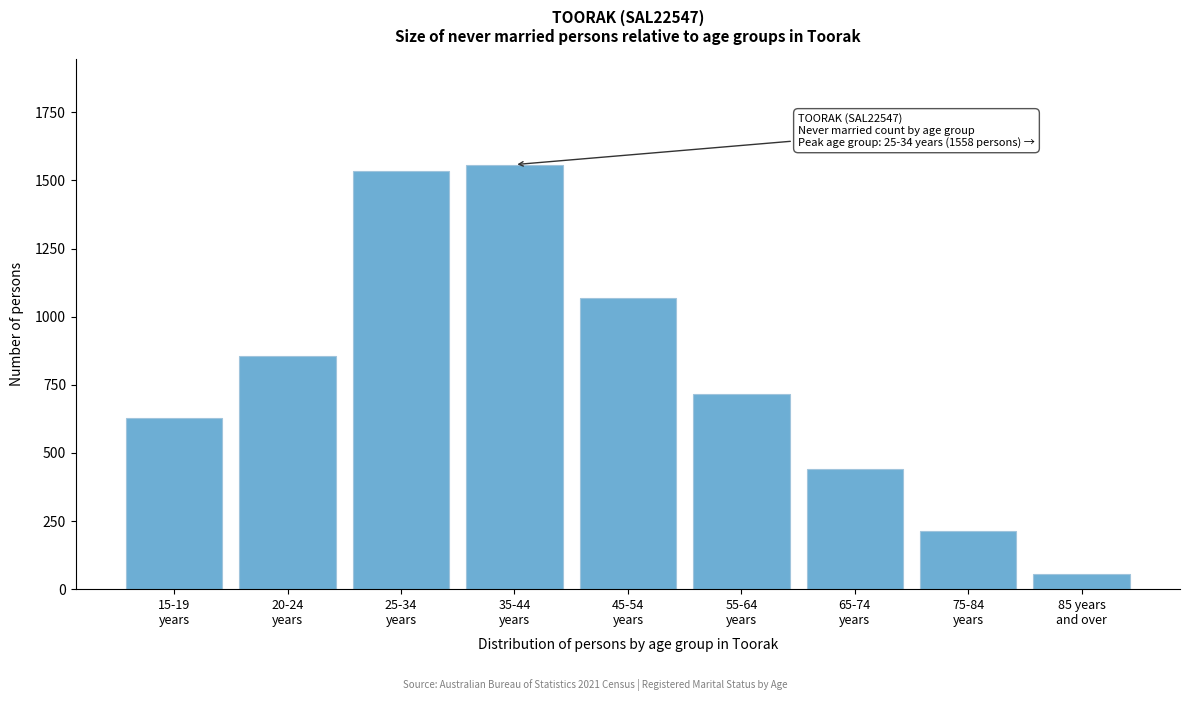

Reading right to left, transcribe all the data shown in this chart.

57	215	440	718	1067	1558	1534	857	630